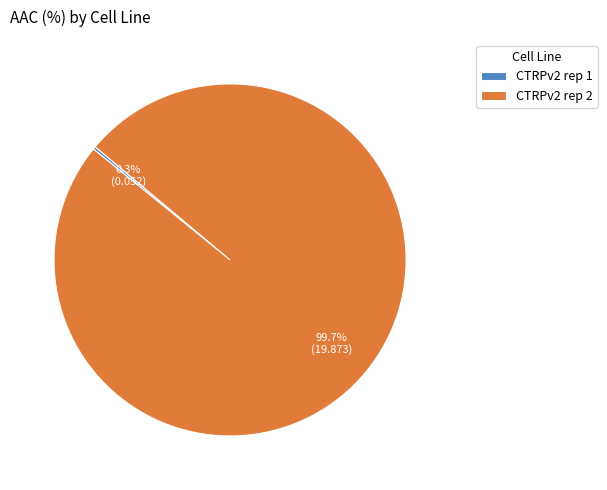

To the nearest percent, what percentage of the pie is CTRPv2 rep 2?

100%